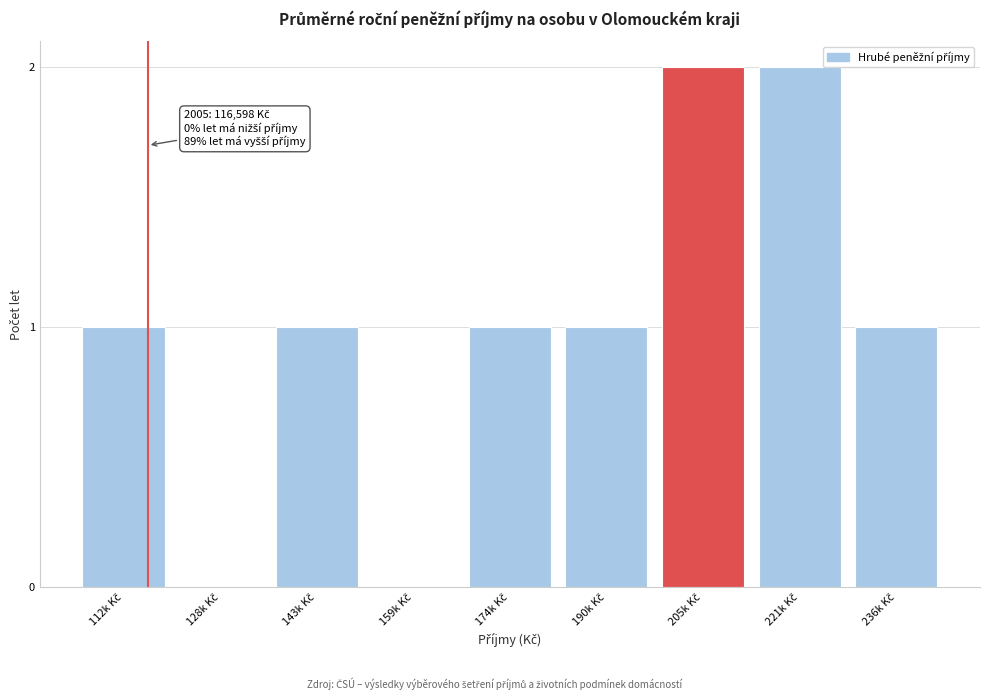

What is the sum of all values?

9